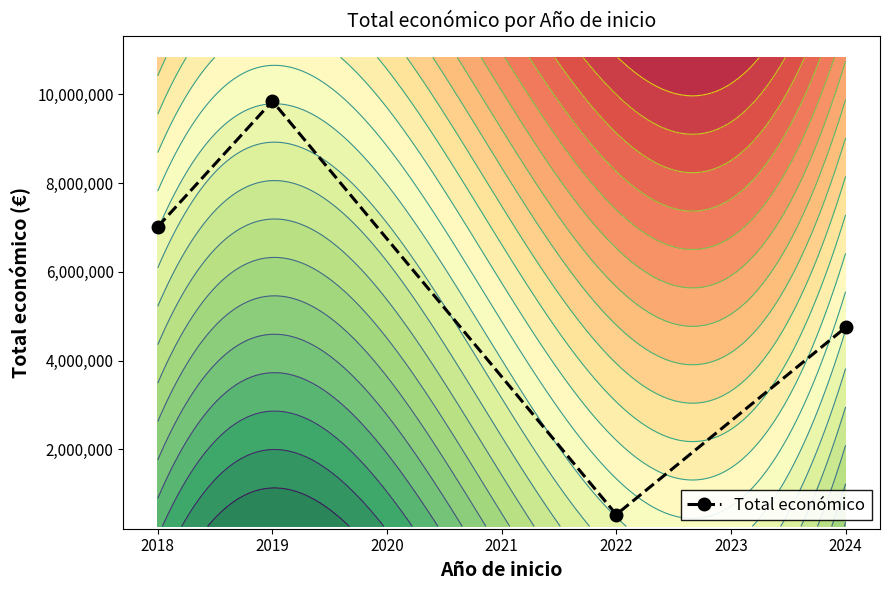

List the labels in order of Total económico value, smallest first.

2022, 2024, 2018, 2019